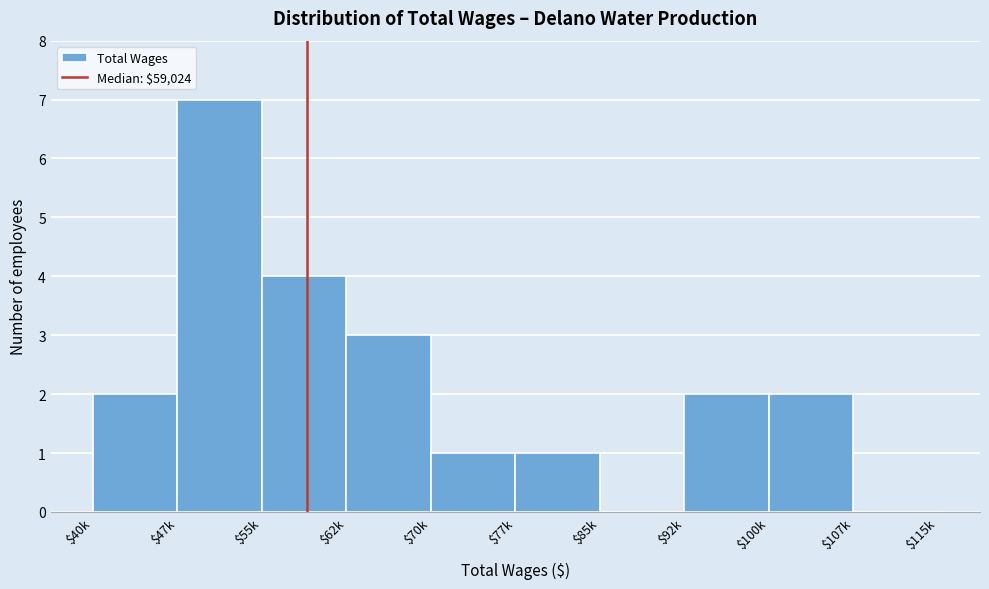

What is the sum of all values?

22